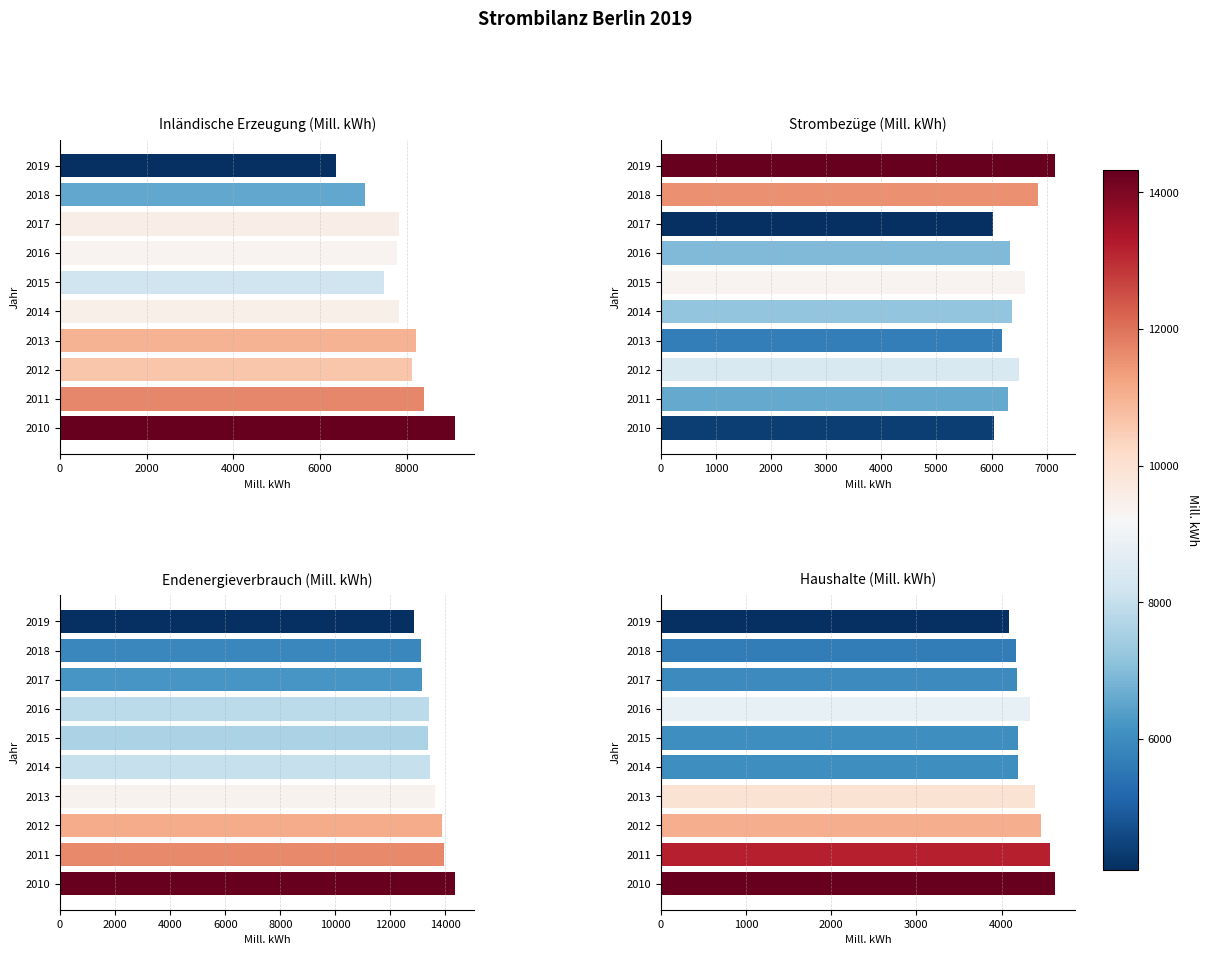

Which series changed the most between 2015 and 2019?

Inländische Erzeugung